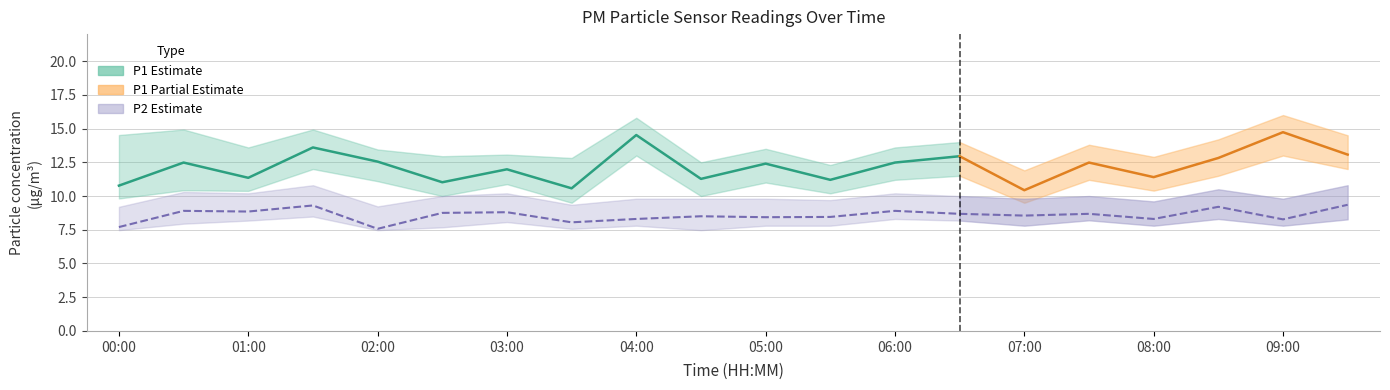

True or false: P2 has a value of 16.0 at 01:30.

False